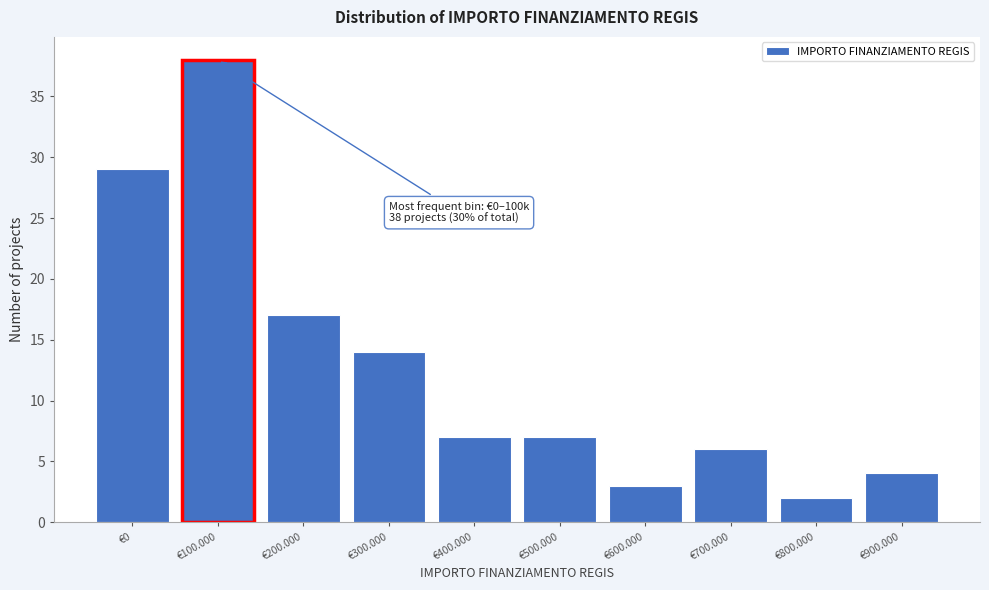

Reading left to right, what are all the values shown in this chart?

€0=29	€100.000=38	€200.000=17	€300.000=14	€400.000=7	€500.000=7	€600.000=3	€700.000=6	€800.000=2	€900.000=4